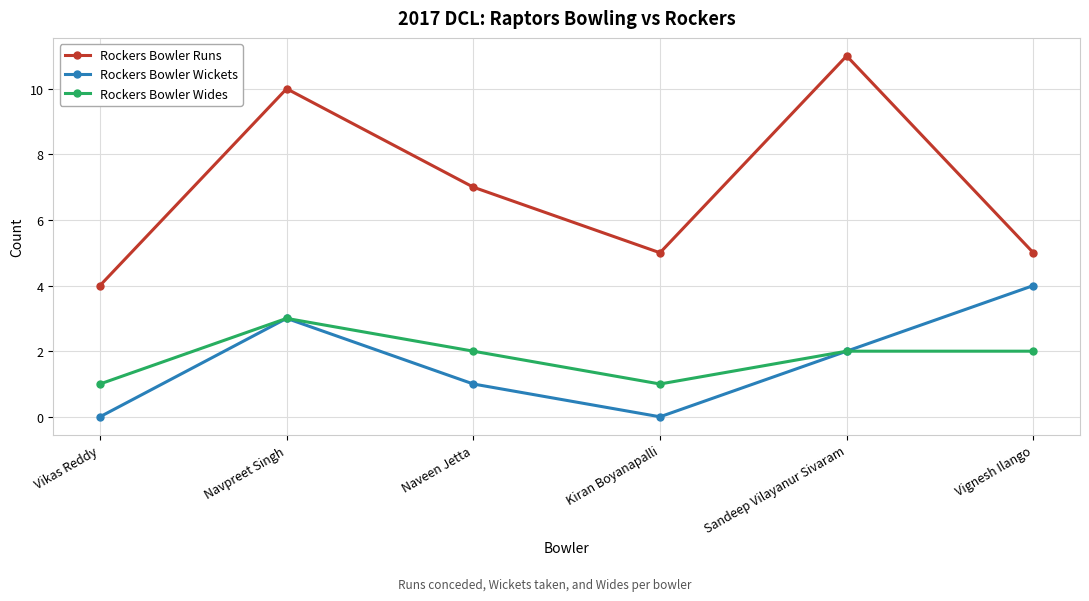

True or false: Rockers Bowler Wides has more than 2 points higher than both neighbors.

False